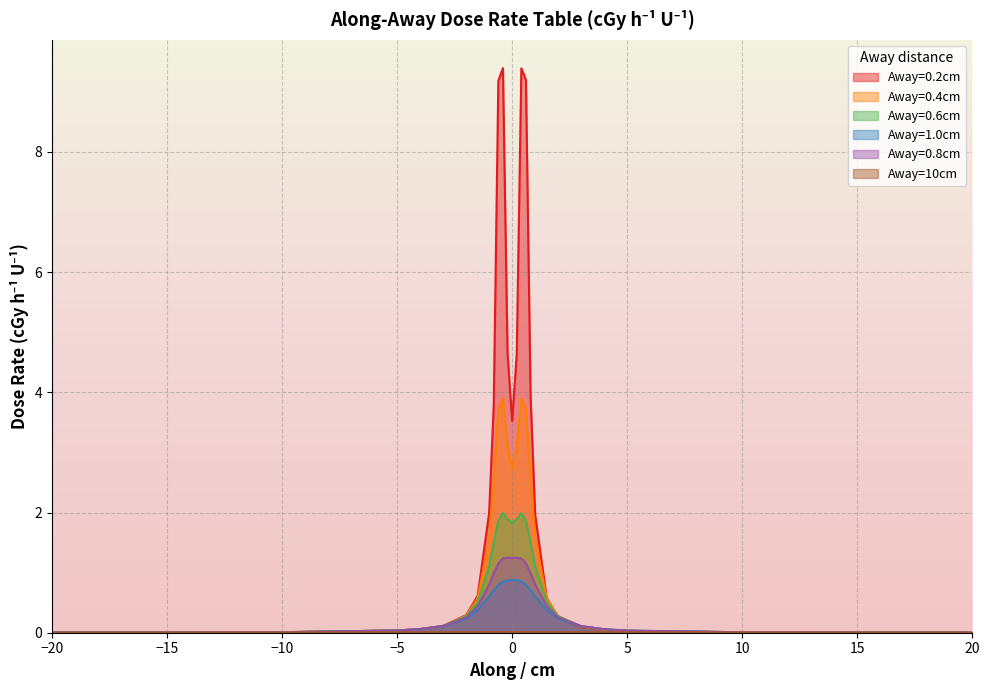

In Away=0.2cm, how many points are higher than both neighbors (excluding endpoints)?

2